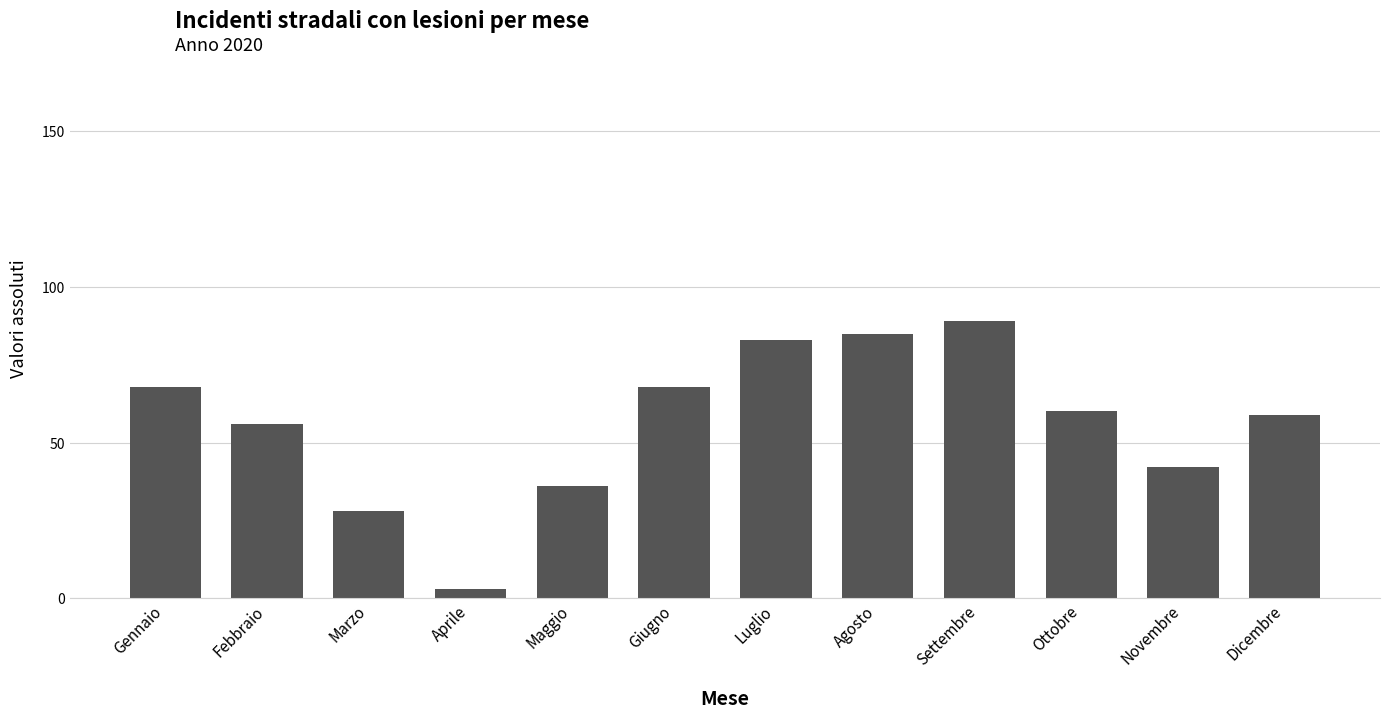

Are the bars horizontal?

No